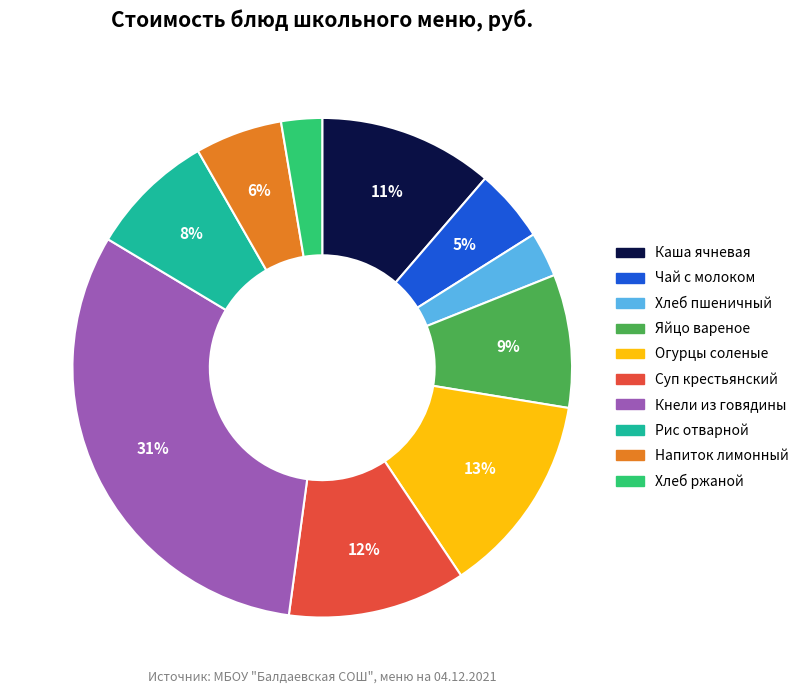

True or false: Хлеб ржаной accounts for 3% of the total.

True